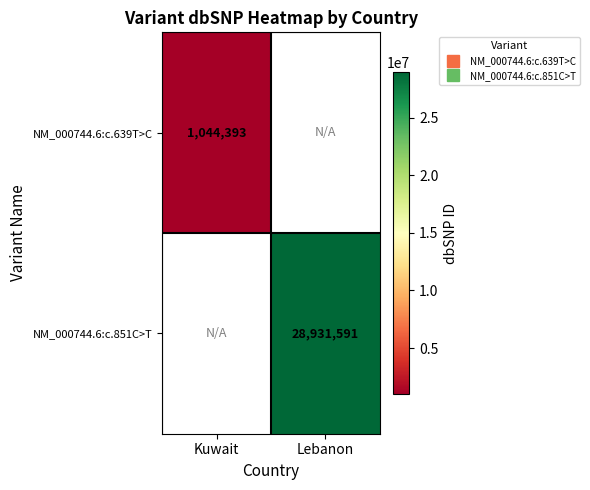

Which label corresponds to the largest value in the chart?

Lebanon